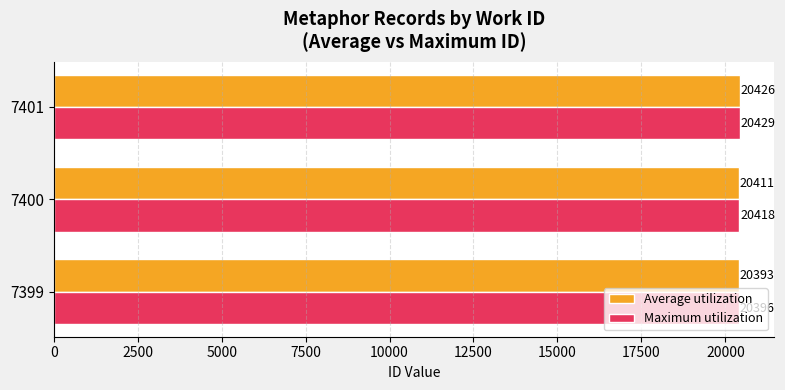

The value of Maximum utilization at 7399 is 20396.0. True or false?

True